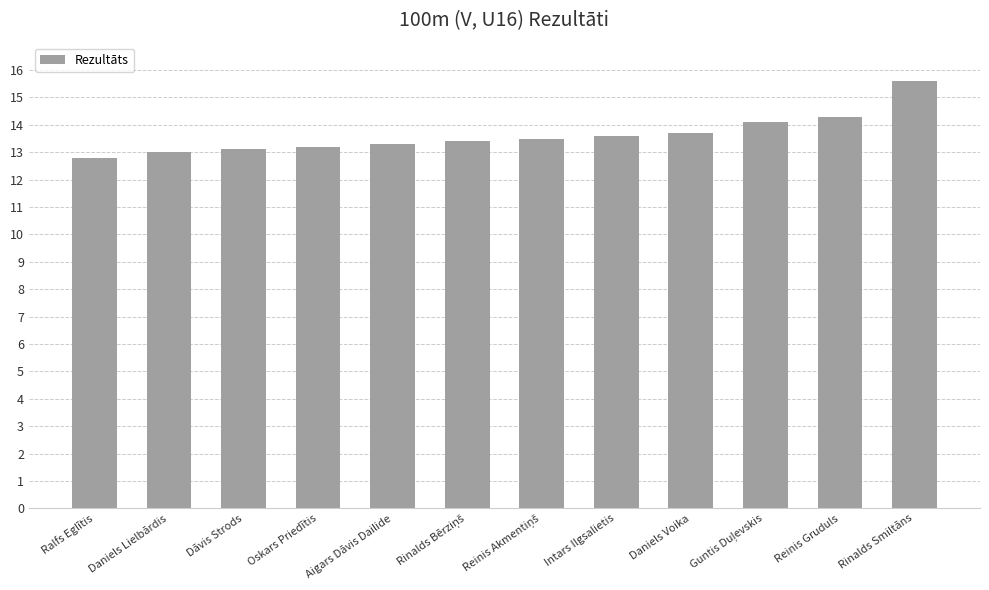

Are the bars grouped side by side (vs. stacked)?

No